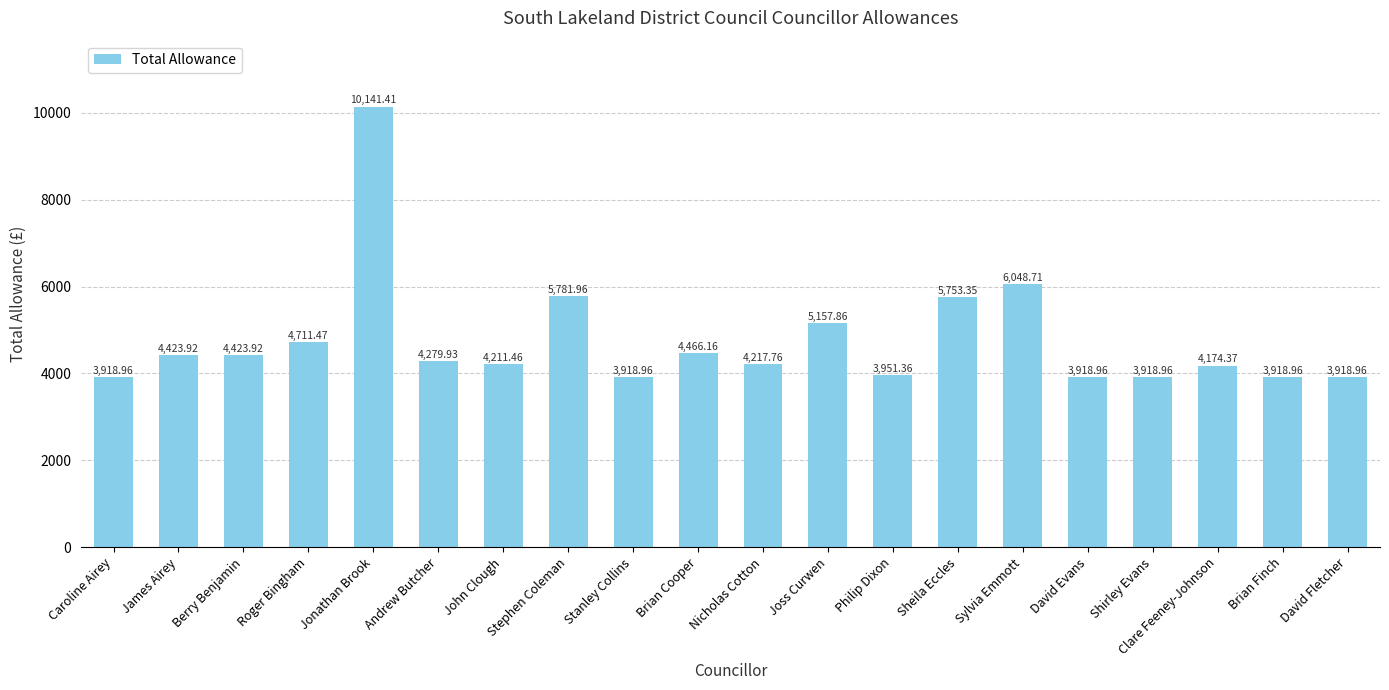

What is the difference between the values at Clare Feeney-Johnson and Philip Dixon?

223.0